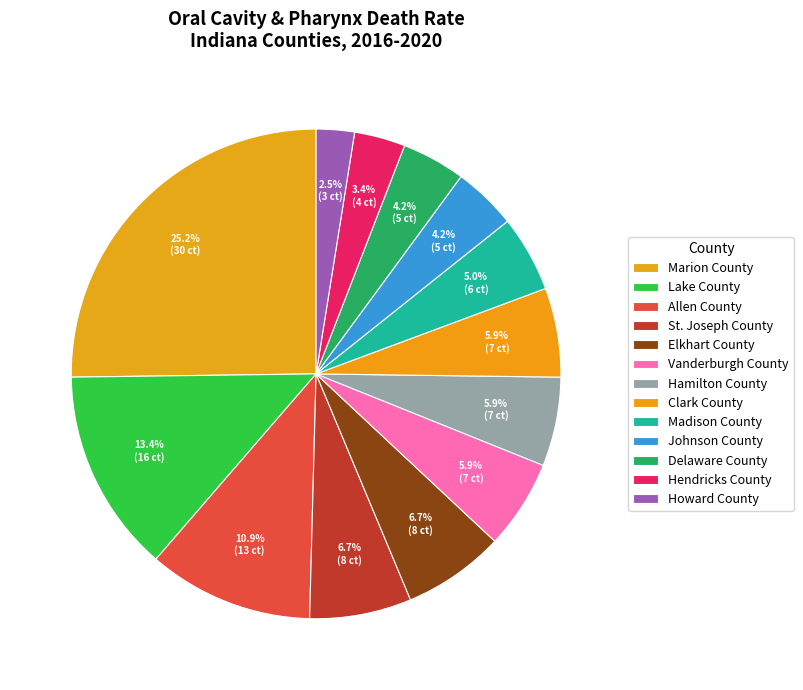

How many slices are in this pie chart?

13